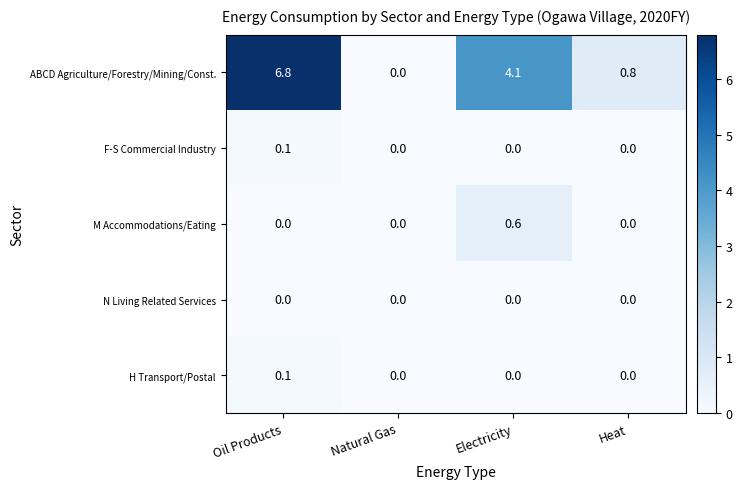

The value of ABCD Agriculture/Forestry/Mining/Const. at Heat is 0.8. True or false?

True